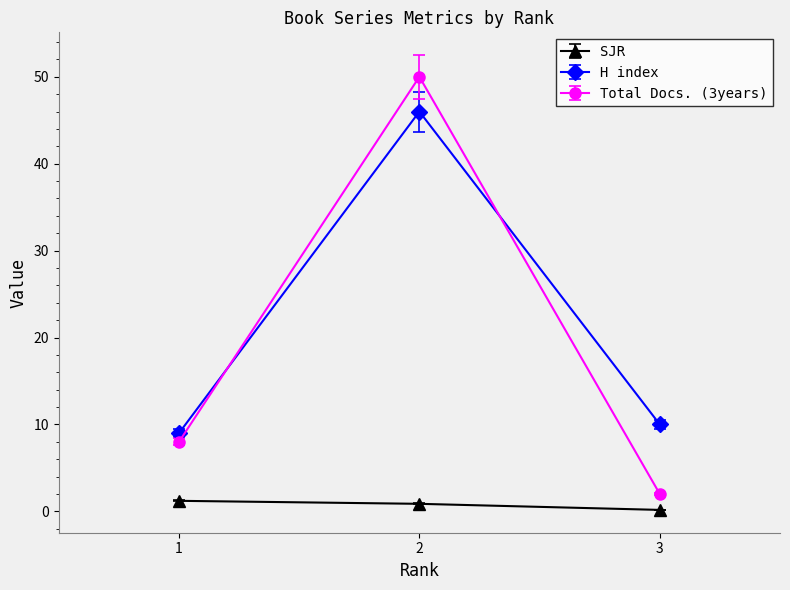

Does the chart display data point markers on the line(s)?

Yes